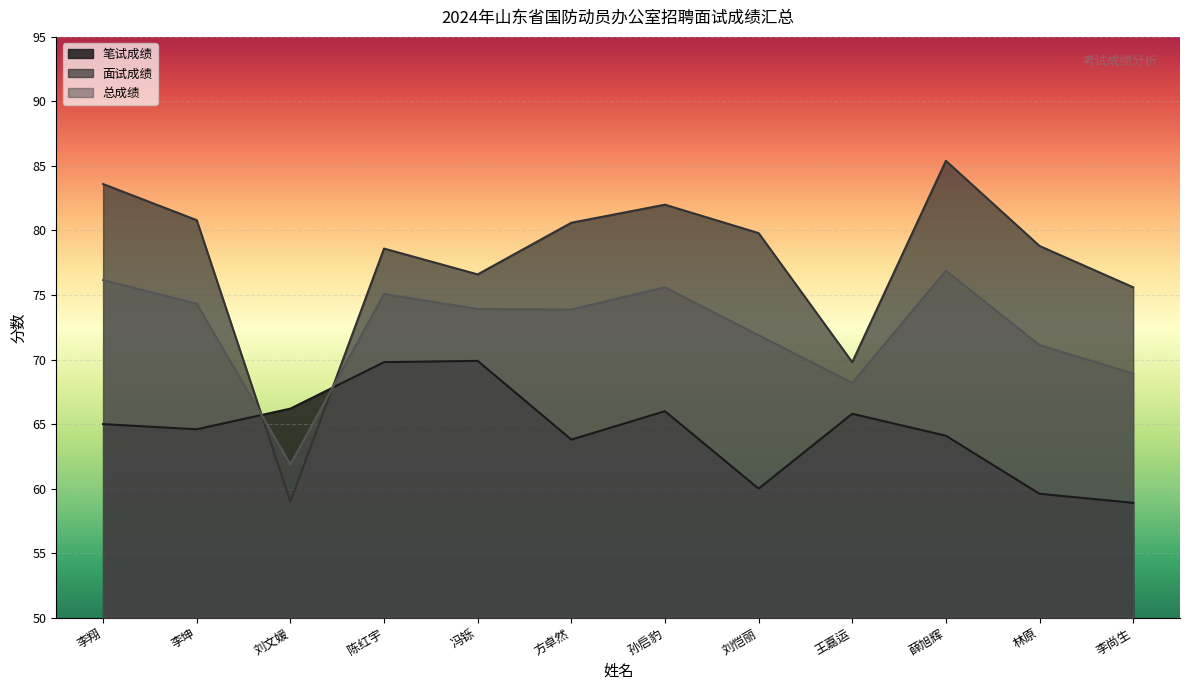

Which series has the largest total across all categories?

面试成绩